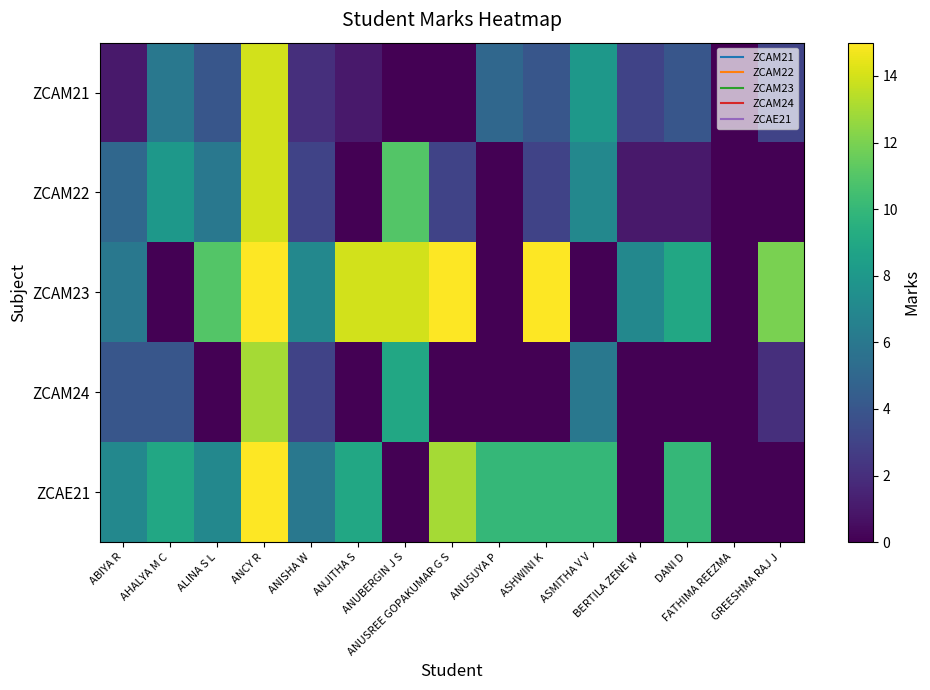

What is the difference between the highest and lowest values at AHALYA M C?

9